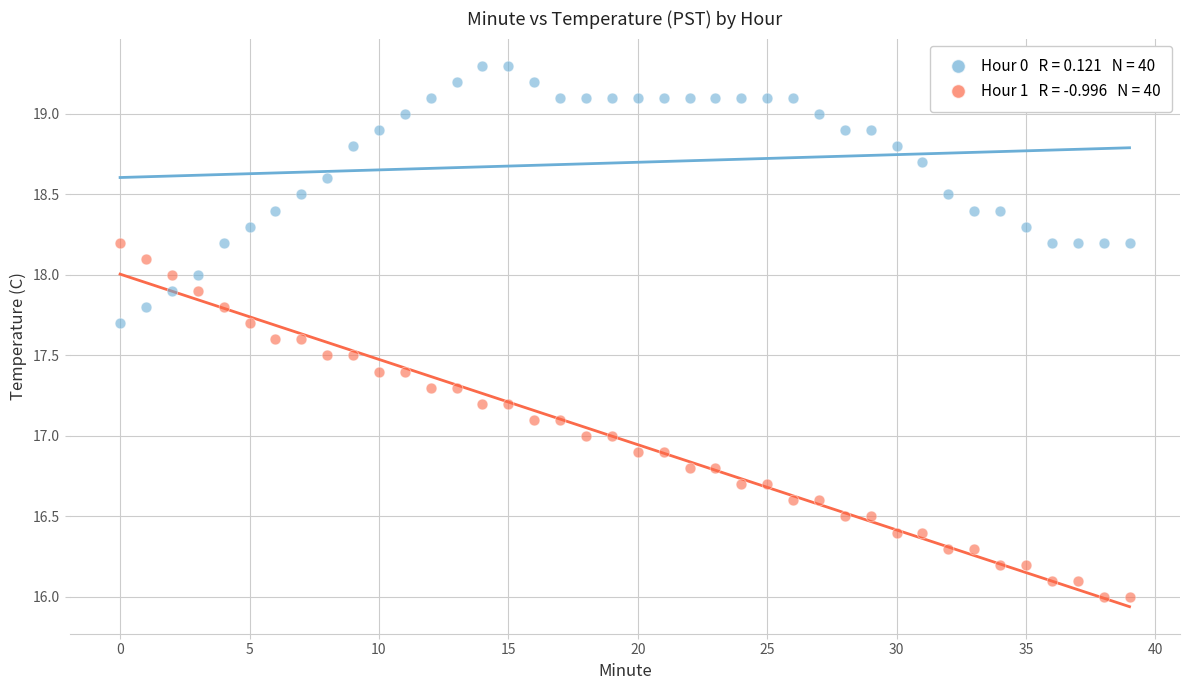

Across all data points, what is the range of Y values (max minus min)?

3.3